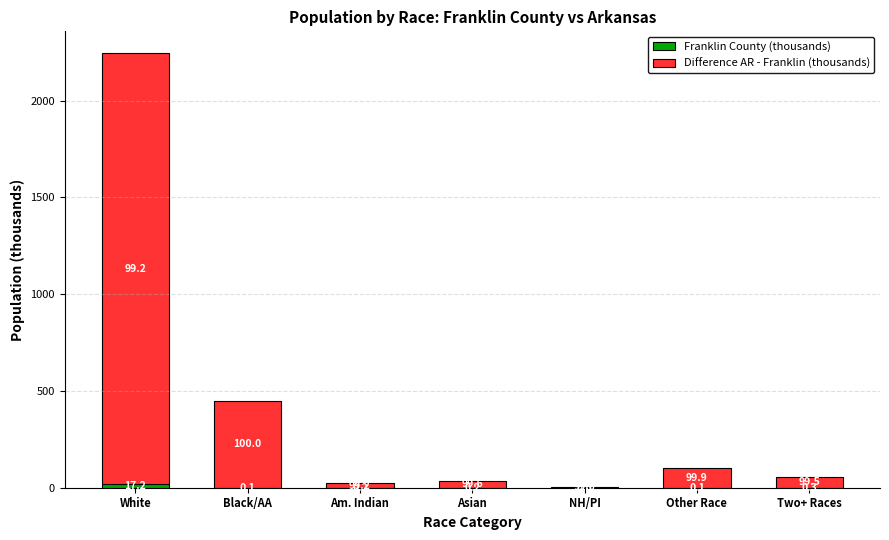

What is the total value across all series at Other Race?

99.6